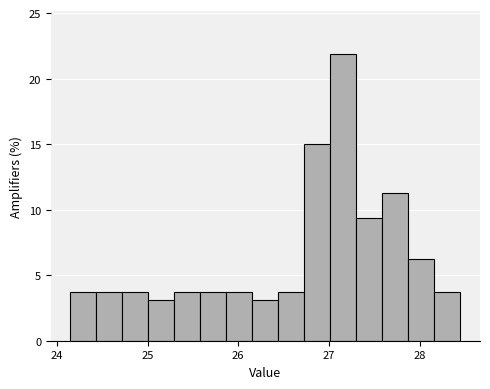

Around what value on the x-axis is the tallest bar? Give the approximate position of its centre, as read against the axis.

27.2